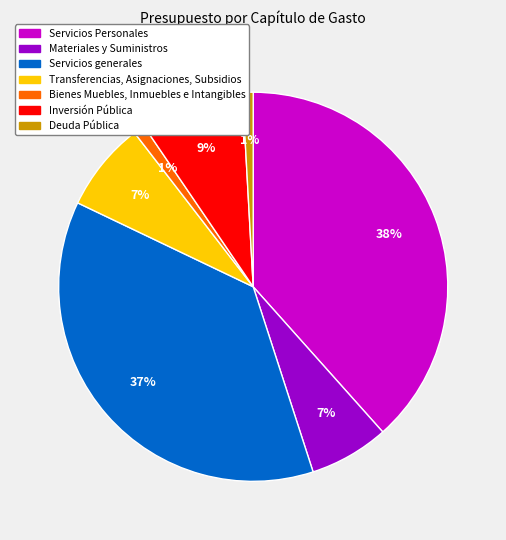

Combined, do Bienes Muebles, Inmuebles e Intangibles and Deuda Pública account for over 50%?

No